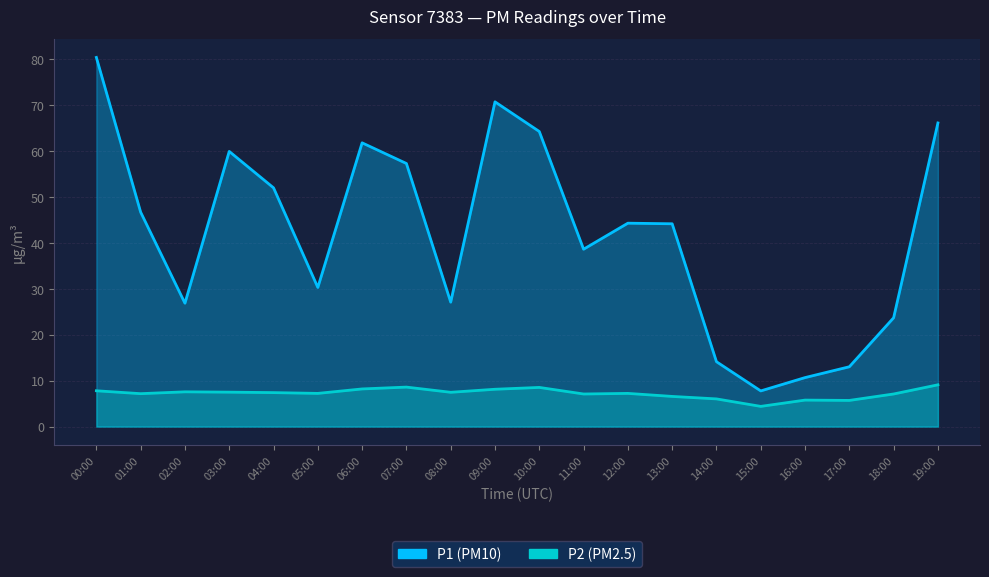

At 08:00, list the series in order from smallest to largest.

P2, P1